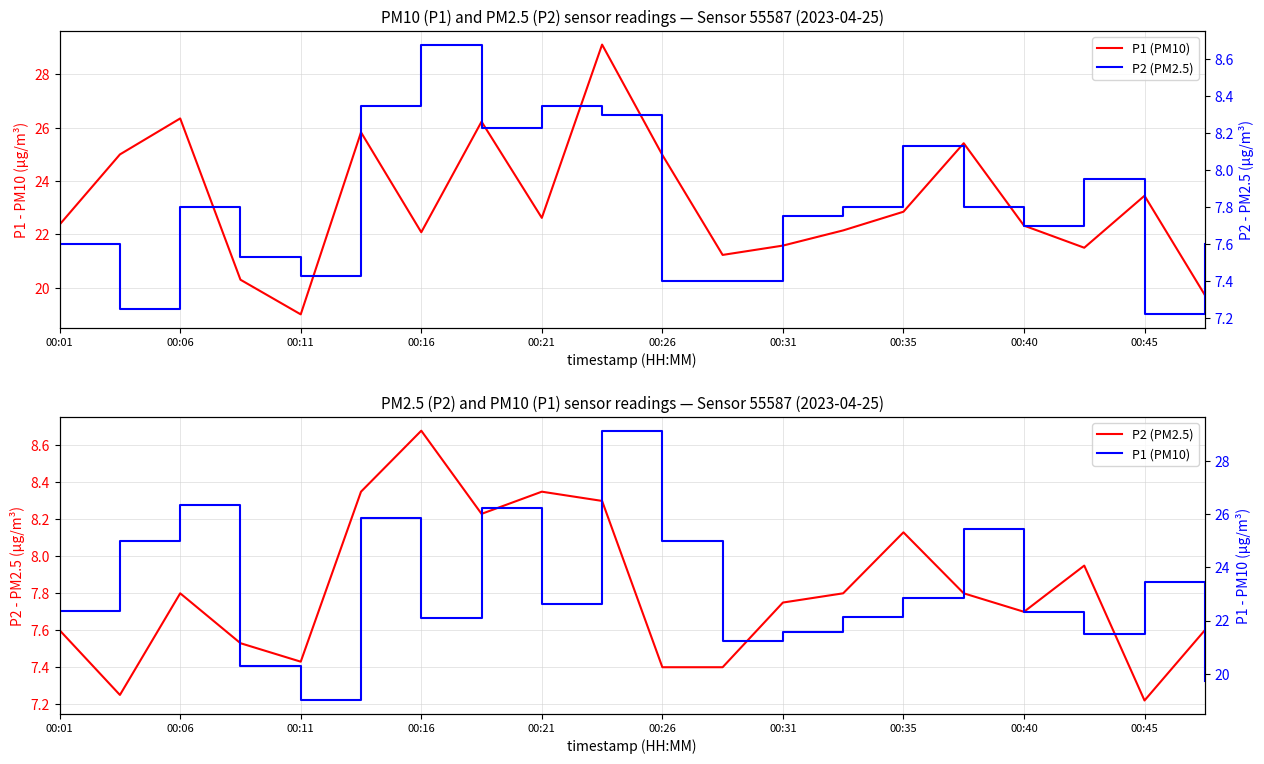

What is the difference between the maximum and minimum values in the P2 (PM2.5) series?

1.5